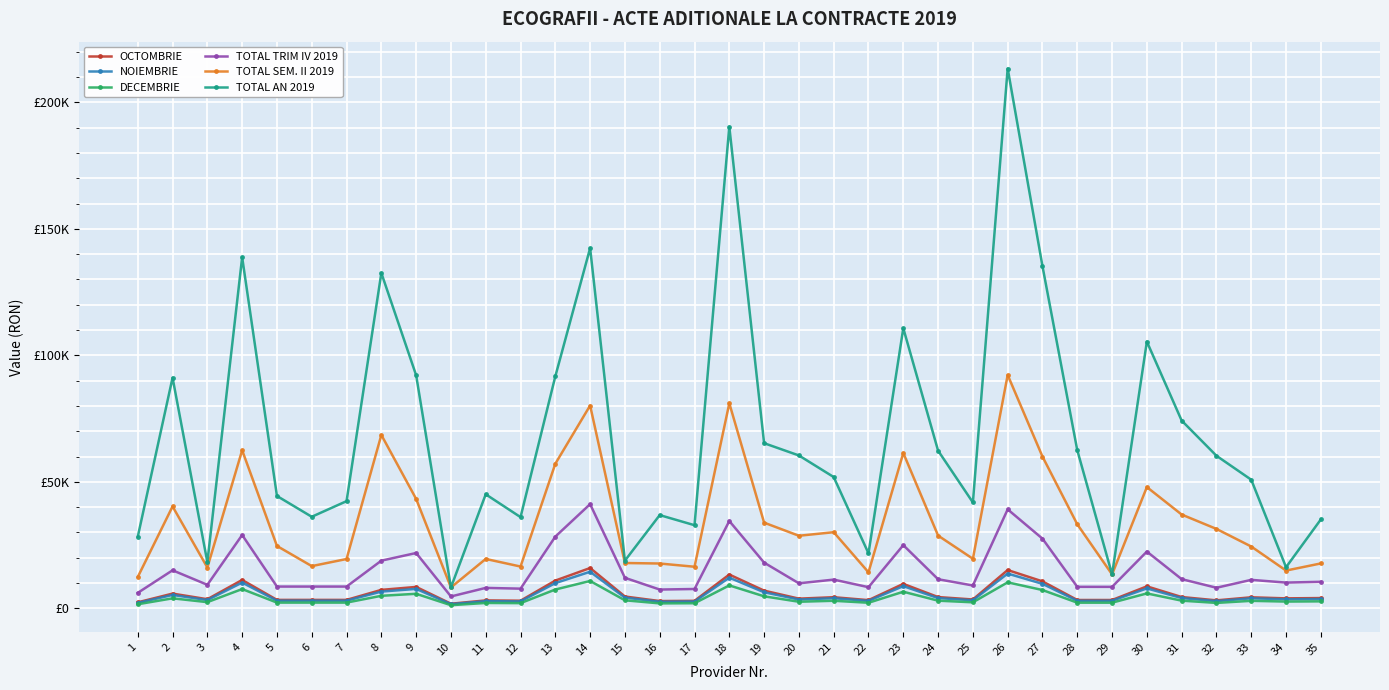

Where is the first local maximum for TOTAL SEM. II 2019?

2